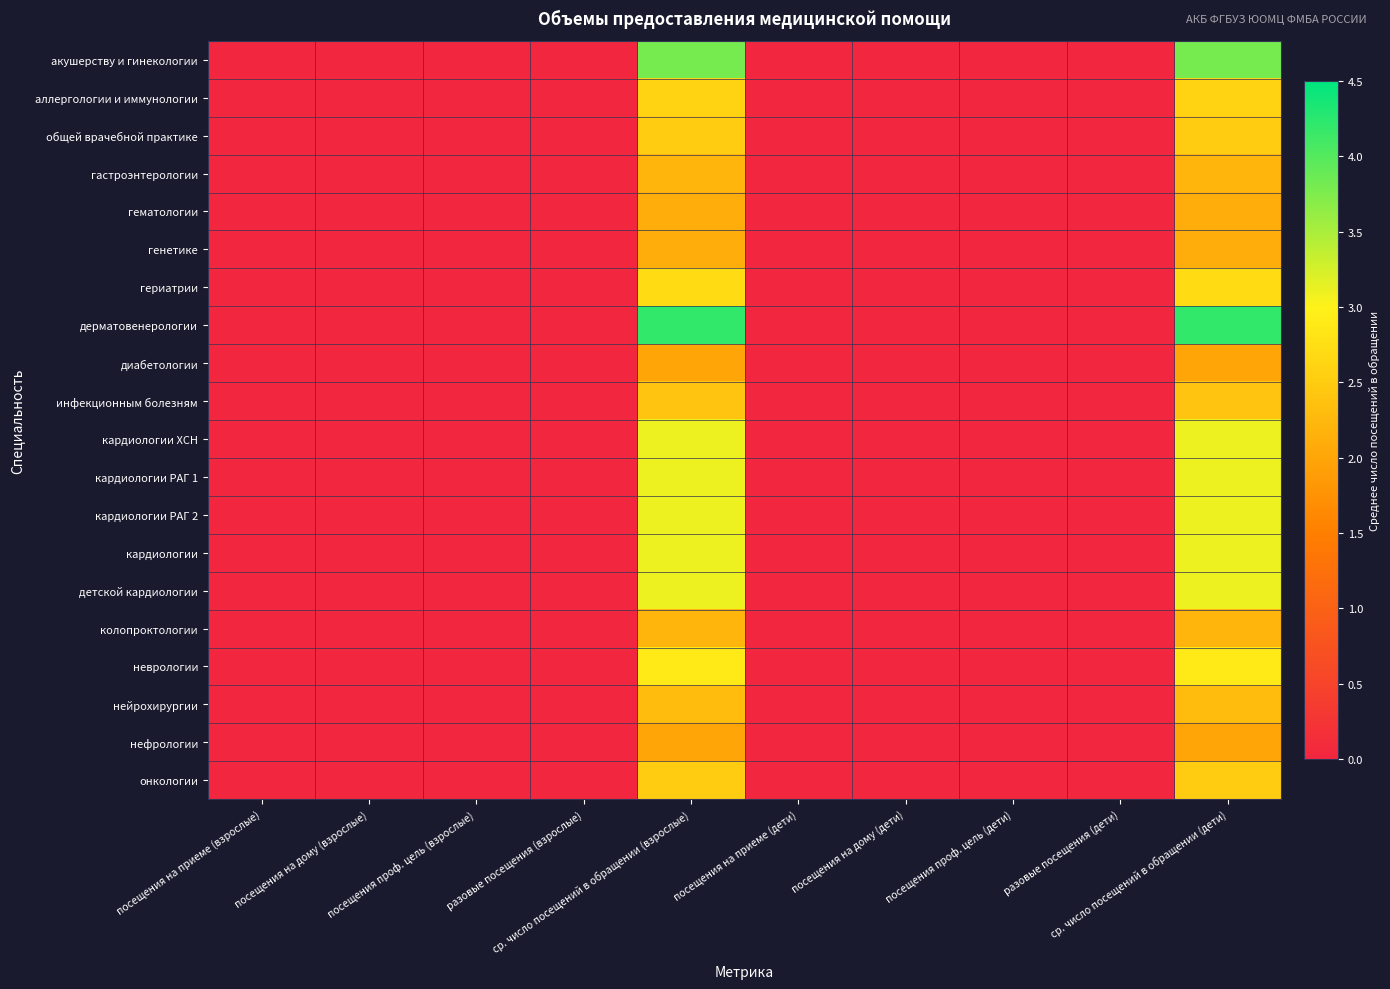

Reading left to right, what are all the values shown in this chart?

акушерству и гинекологии: посещения на приеме (взрослые)=0.0	посещения на дому (взрослые)=0.0	посещения проф. цель (взрослые)=0.0	разовые посещения (взрослые)=0.0	ср. число посещений в обращении (взрослые)=3.8	посещения на приеме (дети)=0.0	посещения на дому (дети)=0.0	посещения проф. цель (дети)=0.0	разовые посещения (дети)=0.0	ср. число посещений в обращении (дети)=3.8
аллергологии и иммунологии: посещения на приеме (взрослые)=0.0	посещения на дому (взрослые)=0.0	посещения проф. цель (взрослые)=0.0	разовые посещения (взрослые)=0.0	ср. число посещений в обращении (взрослые)=2.6	посещения на приеме (дети)=0.0	посещения на дому (дети)=0.0	посещения проф. цель (дети)=0.0	разовые посещения (дети)=0.0	ср. число посещений в обращении (дети)=2.6
общей врачебной практике: посещения на приеме (взрослые)=0.0	посещения на дому (взрослые)=0.0	посещения проф. цель (взрослые)=0.0	разовые посещения (взрослые)=0.0	ср. число посещений в обращении (взрослые)=2.5	посещения на приеме (дети)=0.0	посещения на дому (дети)=0.0	посещения проф. цель (дети)=0.0	разовые посещения (дети)=0.0	ср. число посещений в обращении (дети)=2.5
гастроэнтерологии: посещения на приеме (взрослые)=0.0	посещения на дому (взрослые)=0.0	посещения проф. цель (взрослые)=0.0	разовые посещения (взрослые)=0.0	ср. число посещений в обращении (взрослые)=2.2	посещения на приеме (дети)=0.0	посещения на дому (дети)=0.0	посещения проф. цель (дети)=0.0	разовые посещения (дети)=0.0	ср. число посещений в обращении (дети)=2.2
гематологии: посещения на приеме (взрослые)=0.0	посещения на дому (взрослые)=0.0	посещения проф. цель (взрослые)=0.0	разовые посещения (взрослые)=0.0	ср. число посещений в обращении (взрослые)=2.1	посещения на приеме (дети)=0.0	посещения на дому (дети)=0.0	посещения проф. цель (дети)=0.0	разовые посещения (дети)=0.0	ср. число посещений в обращении (дети)=2.1
генетике: посещения на приеме (взрослые)=0.0	посещения на дому (взрослые)=0.0	посещения проф. цель (взрослые)=0.0	разовые посещения (взрослые)=0.0	ср. число посещений в обращении (взрослые)=2.1	посещения на приеме (дети)=0.0	посещения на дому (дети)=0.0	посещения проф. цель (дети)=0.0	разовые посещения (дети)=0.0	ср. число посещений в обращении (дети)=2.1
гериатрии: посещения на приеме (взрослые)=0.0	посещения на дому (взрослые)=0.0	посещения проф. цель (взрослые)=0.0	разовые посещения (взрослые)=0.0	ср. число посещений в обращении (взрослые)=2.7	посещения на приеме (дети)=0.0	посещения на дому (дети)=0.0	посещения проф. цель (дети)=0.0	разовые посещения (дети)=0.0	ср. число посещений в обращении (дети)=2.7
дерматовенерологии: посещения на приеме (взрослые)=0.0	посещения на дому (взрослые)=0.0	посещения проф. цель (взрослые)=0.0	разовые посещения (взрослые)=0.0	ср. число посещений в обращении (взрослые)=4.2	посещения на приеме (дети)=0.0	посещения на дому (дети)=0.0	посещения проф. цель (дети)=0.0	разовые посещения (дети)=0.0	ср. число посещений в обращении (дети)=4.2
диабетологии: посещения на приеме (взрослые)=0.0	посещения на дому (взрослые)=0.0	посещения проф. цель (взрослые)=0.0	разовые посещения (взрослые)=0.0	ср. число посещений в обращении (взрослые)=2.0	посещения на приеме (дети)=0.0	посещения на дому (дети)=0.0	посещения проф. цель (дети)=0.0	разовые посещения (дети)=0.0	ср. число посещений в обращении (дети)=2.0
инфекционным болезням: посещения на приеме (взрослые)=0.0	посещения на дому (взрослые)=0.0	посещения проф. цель (взрослые)=0.0	разовые посещения (взрослые)=0.0	ср. число посещений в обращении (взрослые)=2.4	посещения на приеме (дети)=0.0	посещения на дому (дети)=0.0	посещения проф. цель (дети)=0.0	разовые посещения (дети)=0.0	ср. число посещений в обращении (дети)=2.4
кардиологии ХСН: посещения на приеме (взрослые)=0.0	посещения на дому (взрослые)=0.0	посещения проф. цель (взрослые)=0.0	разовые посещения (взрослые)=0.0	ср. число посещений в обращении (взрослые)=3.1	посещения на приеме (дети)=0.0	посещения на дому (дети)=0.0	посещения проф. цель (дети)=0.0	разовые посещения (дети)=0.0	ср. число посещений в обращении (дети)=3.1
кардиологии РАГ 1: посещения на приеме (взрослые)=0.0	посещения на дому (взрослые)=0.0	посещения проф. цель (взрослые)=0.0	разовые посещения (взрослые)=0.0	ср. число посещений в обращении (взрослые)=3.1	посещения на приеме (дети)=0.0	посещения на дому (дети)=0.0	посещения проф. цель (дети)=0.0	разовые посещения (дети)=0.0	ср. число посещений в обращении (дети)=3.1
кардиологии РАГ 2: посещения на приеме (взрослые)=0.0	посещения на дому (взрослые)=0.0	посещения проф. цель (взрослые)=0.0	разовые посещения (взрослые)=0.0	ср. число посещений в обращении (взрослые)=3.1	посещения на приеме (дети)=0.0	посещения на дому (дети)=0.0	посещения проф. цель (дети)=0.0	разовые посещения (дети)=0.0	ср. число посещений в обращении (дети)=3.1
кардиологии: посещения на приеме (взрослые)=0.0	посещения на дому (взрослые)=0.0	посещения проф. цель (взрослые)=0.0	разовые посещения (взрослые)=0.0	ср. число посещений в обращении (взрослые)=3.1	посещения на приеме (дети)=0.0	посещения на дому (дети)=0.0	посещения проф. цель (дети)=0.0	разовые посещения (дети)=0.0	ср. число посещений в обращении (дети)=3.1
детской кардиологии: посещения на приеме (взрослые)=0.0	посещения на дому (взрослые)=0.0	посещения проф. цель (взрослые)=0.0	разовые посещения (взрослые)=0.0	ср. число посещений в обращении (взрослые)=3.1	посещения на приеме (дети)=0.0	посещения на дому (дети)=0.0	посещения проф. цель (дети)=0.0	разовые посещения (дети)=0.0	ср. число посещений в обращении (дети)=3.1
колопроктологии: посещения на приеме (взрослые)=0.0	посещения на дому (взрослые)=0.0	посещения проф. цель (взрослые)=0.0	разовые посещения (взрослые)=0.0	ср. число посещений в обращении (взрослые)=2.2	посещения на приеме (дети)=0.0	посещения на дому (дети)=0.0	посещения проф. цель (дети)=0.0	разовые посещения (дети)=0.0	ср. число посещений в обращении (дети)=2.2
неврологии: посещения на приеме (взрослые)=0.0	посещения на дому (взрослые)=0.0	посещения проф. цель (взрослые)=0.0	разовые посещения (взрослые)=0.0	ср. число посещений в обращении (взрослые)=2.9	посещения на приеме (дети)=0.0	посещения на дому (дети)=0.0	посещения проф. цель (дети)=0.0	разовые посещения (дети)=0.0	ср. число посещений в обращении (дети)=2.9
нейрохирургии: посещения на приеме (взрослые)=0.0	посещения на дому (взрослые)=0.0	посещения проф. цель (взрослые)=0.0	разовые посещения (взрослые)=0.0	ср. число посещений в обращении (взрослые)=2.3	посещения на приеме (дети)=0.0	посещения на дому (дети)=0.0	посещения проф. цель (дети)=0.0	разовые посещения (дети)=0.0	ср. число посещений в обращении (дети)=2.3
нефрологии: посещения на приеме (взрослые)=0.0	посещения на дому (взрослые)=0.0	посещения проф. цель (взрослые)=0.0	разовые посещения (взрослые)=0.0	ср. число посещений в обращении (взрослые)=2.0	посещения на приеме (дети)=0.0	посещения на дому (дети)=0.0	посещения проф. цель (дети)=0.0	разовые посещения (дети)=0.0	ср. число посещений в обращении (дети)=2.0
онкологии: посещения на приеме (взрослые)=0.0	посещения на дому (взрослые)=0.0	посещения проф. цель (взрослые)=0.0	разовые посещения (взрослые)=0.0	ср. число посещений в обращении (взрослые)=2.5	посещения на приеме (дети)=0.0	посещения на дому (дети)=0.0	посещения проф. цель (дети)=0.0	разовые посещения (дети)=0.0	ср. число посещений в обращении (дети)=2.5